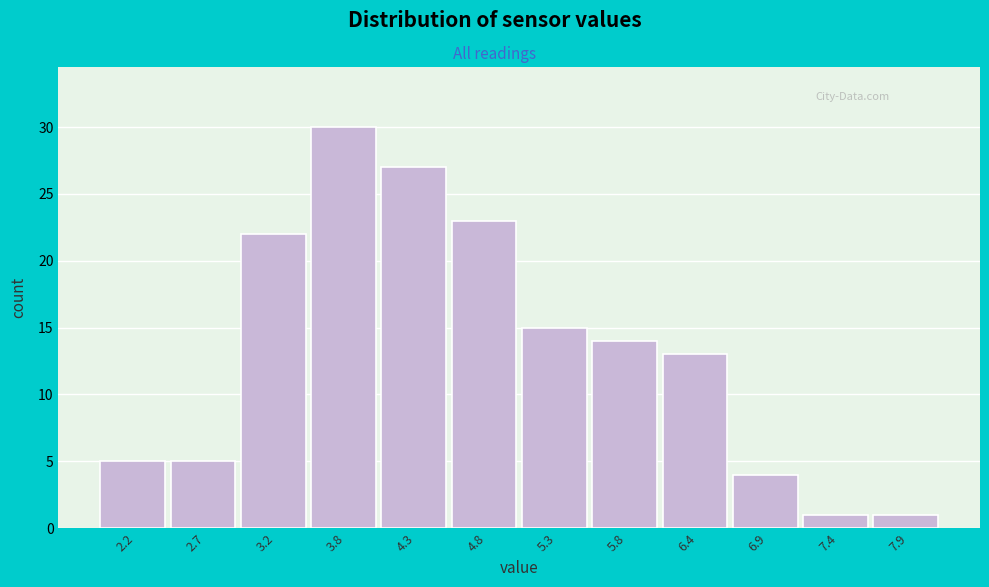

What is the height of the bar covering 5.1 to 5.6 on the x-axis? Neither the bar edges nor the heights are printed on the chart, so give them approximately, as read against the axes.

15